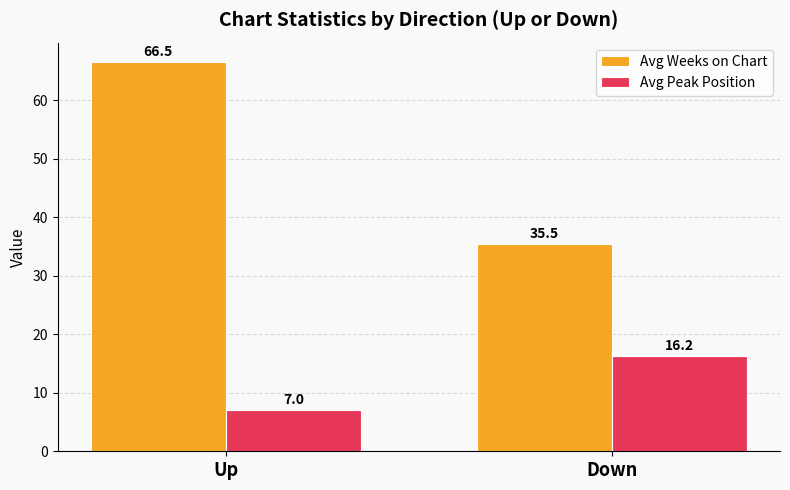

At how many categories does at least one series exceed 49?

1